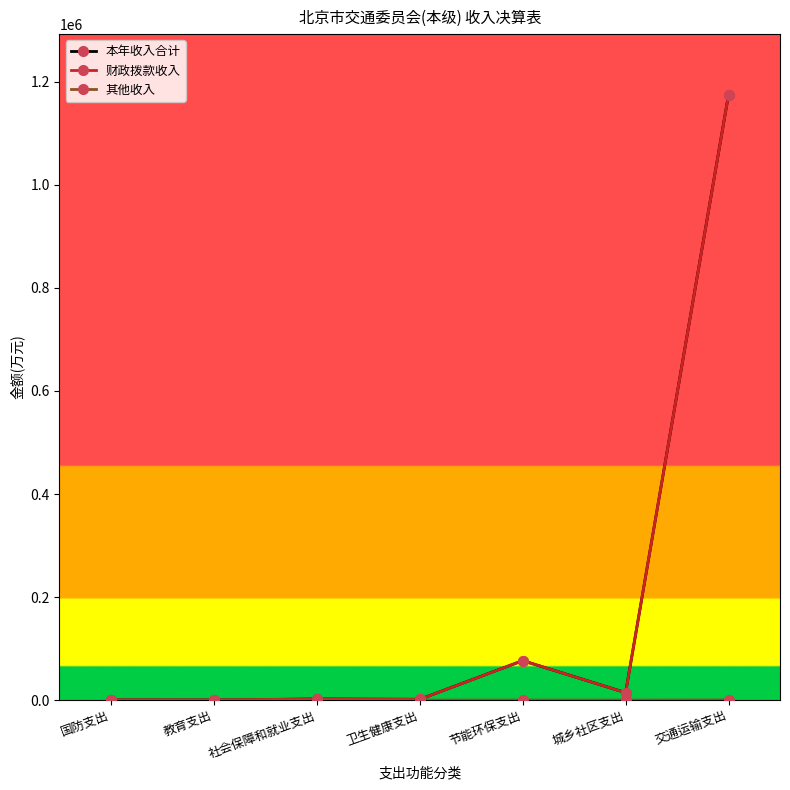

At which category is the sum across all series the highest?

交通运输支出